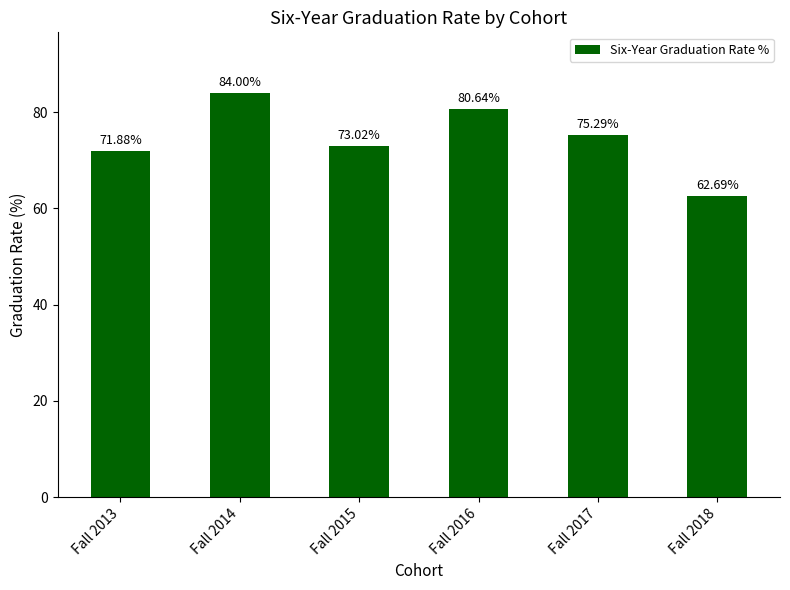

Is it true that the value at Fall 2018 is 90.0?

False